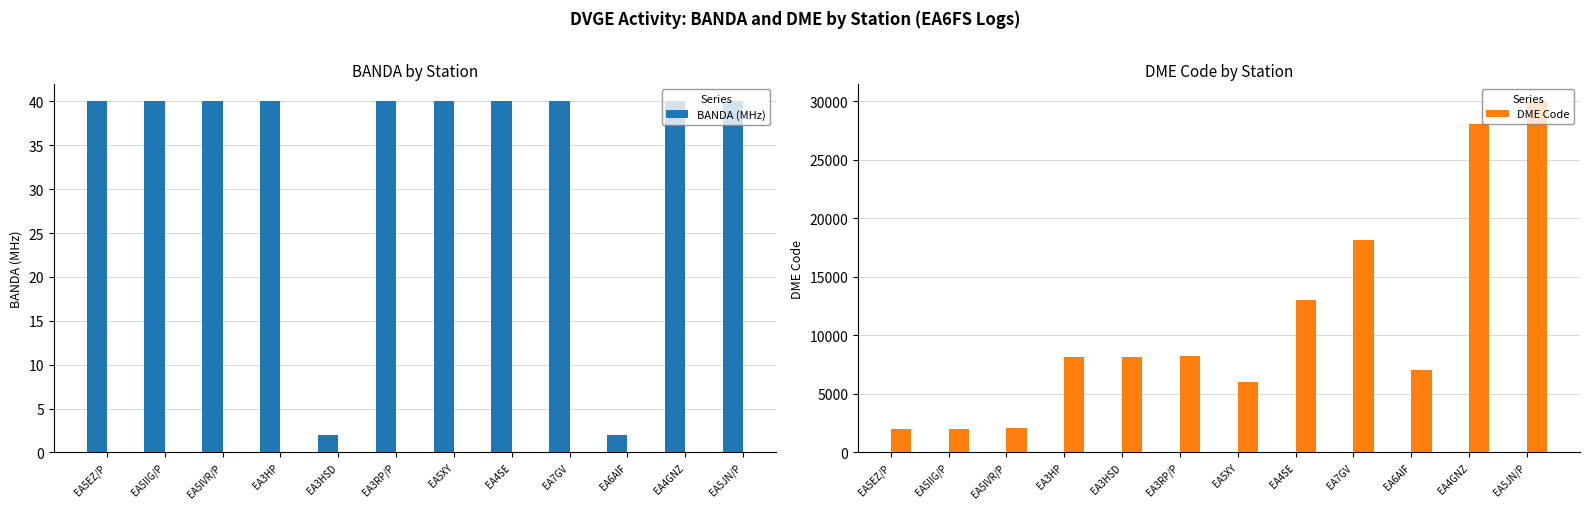

Reading right to left, list all the values displayed in this chart.

BANDA (MHz): EA5JN/P=40	EA4GNZ=40	EA6AIF=2	EA7GV=40	EA4SE=40	EA5XY=40	EA3RP/P=40	EA3HSD=2	EA3HP=40	EA5IVR/P=40	EA5IIG/P=40	EA5EZ/P=40
DME Code: EA5JN/P=30008	EA4GNZ=28113	EA6AIF=7042	EA7GV=18185	EA4SE=13039	EA5XY=6015	EA3RP/P=8213	EA3HSD=8199	EA3HP=8141	EA5IVR/P=2059	EA5IIG/P=2035	EA5EZ/P=2019